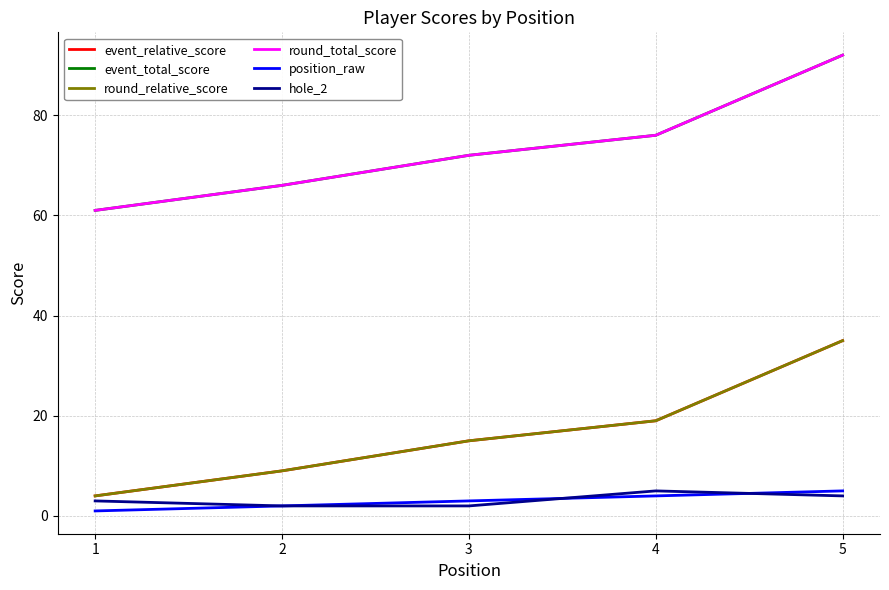

At 2, list the series in order from smallest to largest.

position_raw, hole_2, event_relative_score, round_relative_score, event_total_score, round_total_score